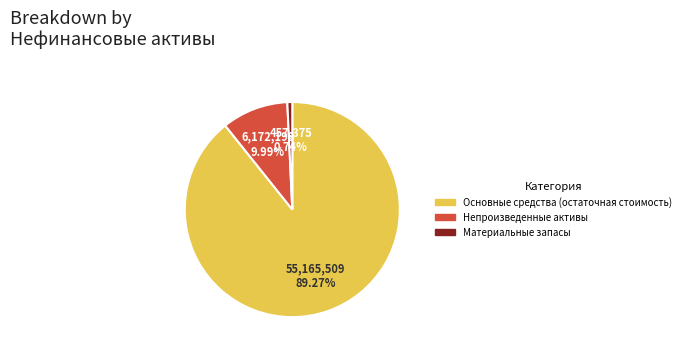

To the nearest percent, what is the combined percentage of Непроизведенные активы and Материальные запасы?

11%